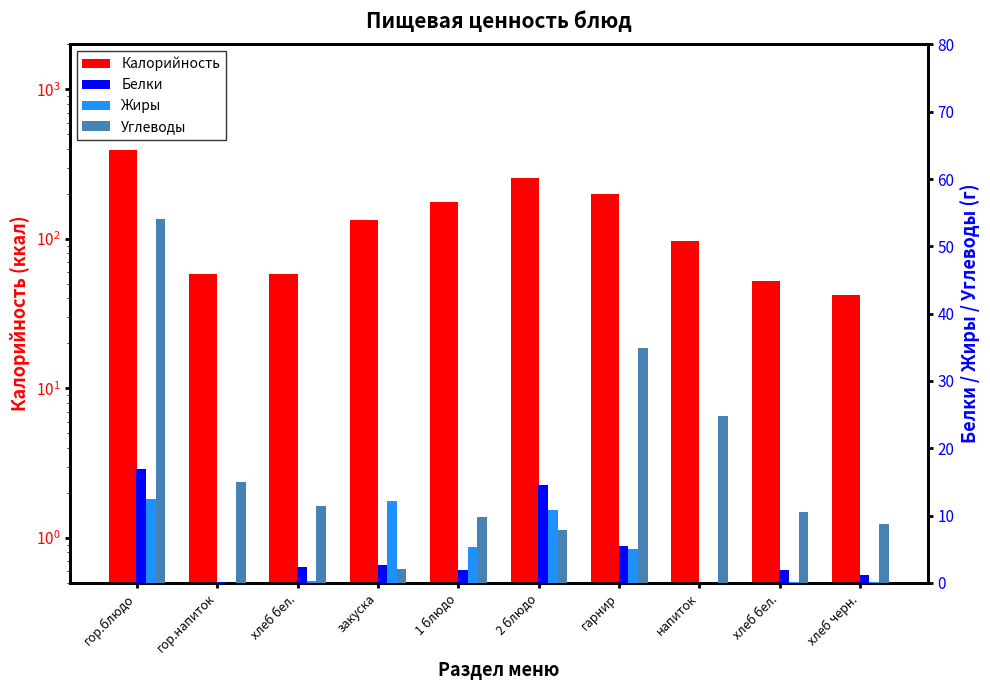

The value of Углеводы at хлеб черн. is 8.8. True or false?

True